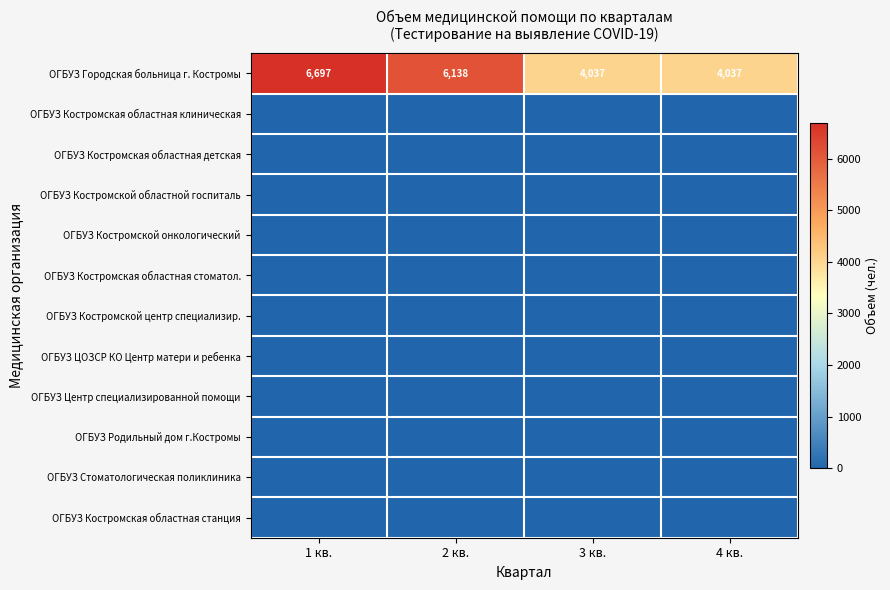

Which has a higher value, 4 кв. or 1 кв.?

1 кв.